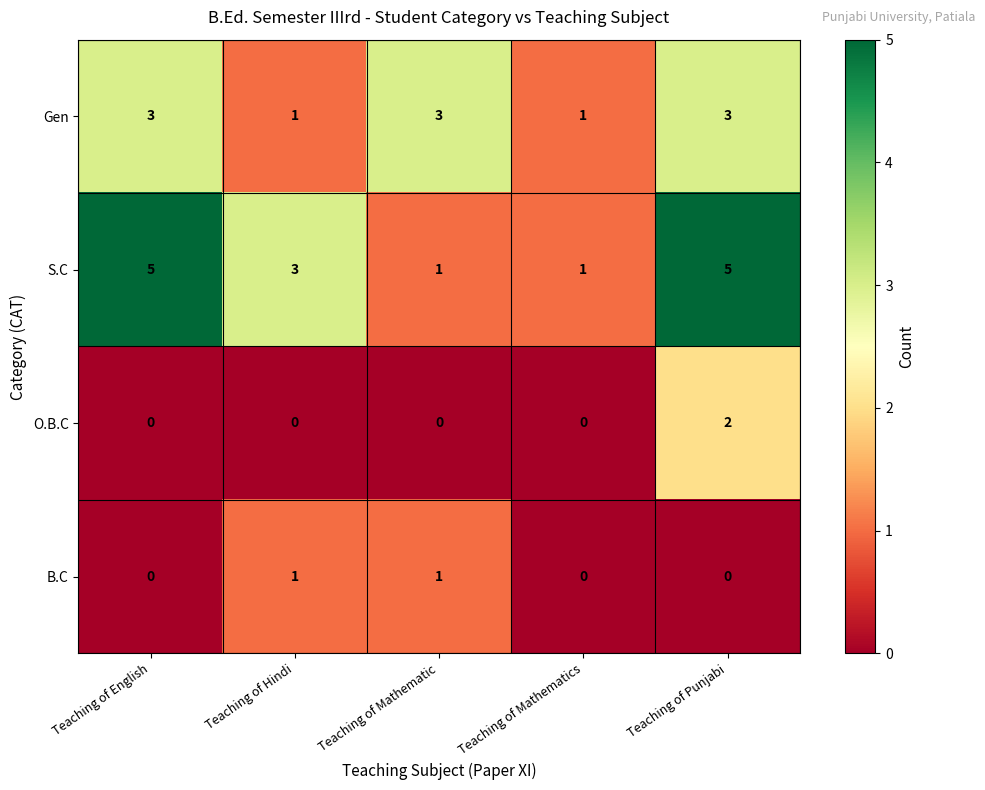

At how many categories does at least one series exceed 2?

4